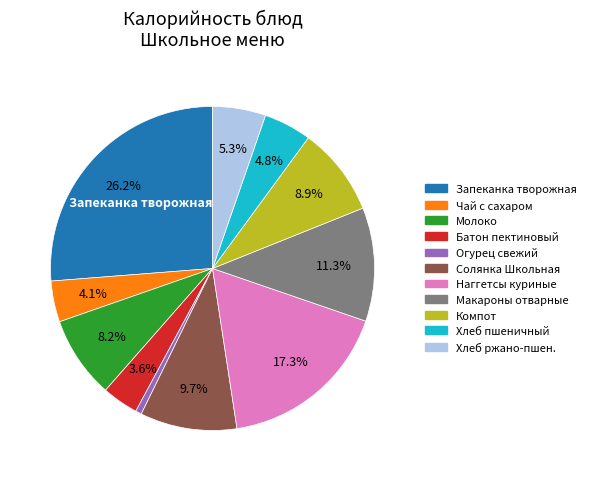

Is there any slice that represents more than half of the pie?

No